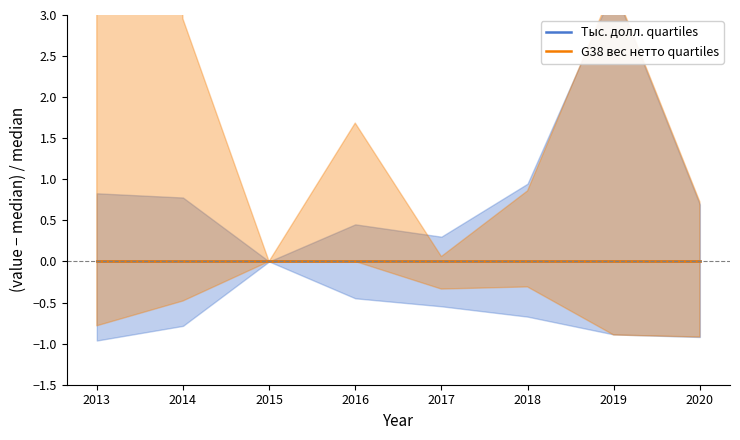

Reading left to right, list all the values displayed in this chart.

Тыс. долл. (median): 32.7	18.2	0.8	2.7	5.2	18.6	15.1	31.1
Тыс. долл. (q1): 1.2	3.9	0.8	1.5	2.4	6.1	1.7	2.5
Тыс. долл. (q3): 59.9	32.3	0.8	3.9	6.7	36.2	65.0	52.6
G38 вес нетто (median): 371.0	2153.0	305.0	802.0	1415.0	4610.0	3552.0	7440.0
G38 вес нетто (q1): 80.5	1117.0	305.0	802.0	940.0	3183.0	374.0	599.0
G38 вес нетто (q3): 11016.5	8508.0	305.0	2153.0	1500.0	8570.0	15459.0	12846.0